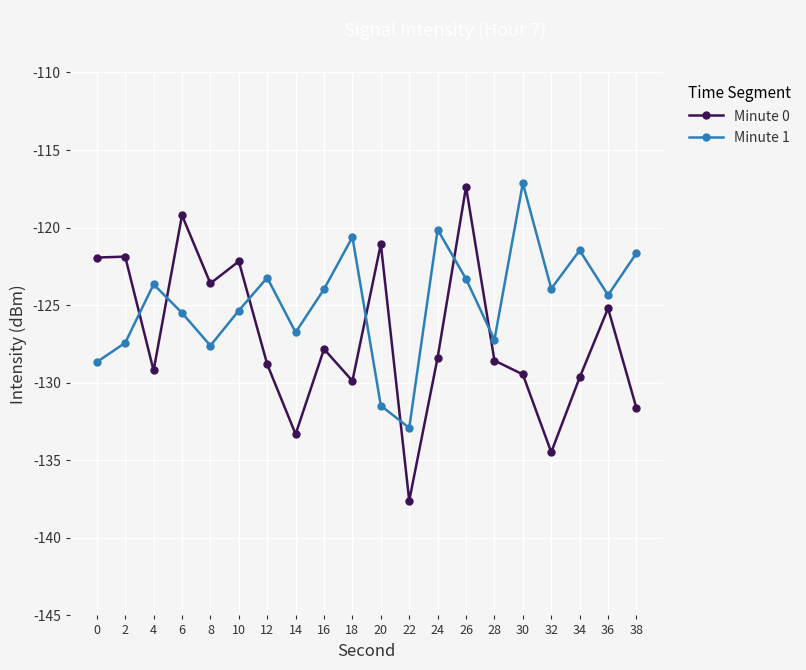

What is the minimum value shown in the chart?

-137.6